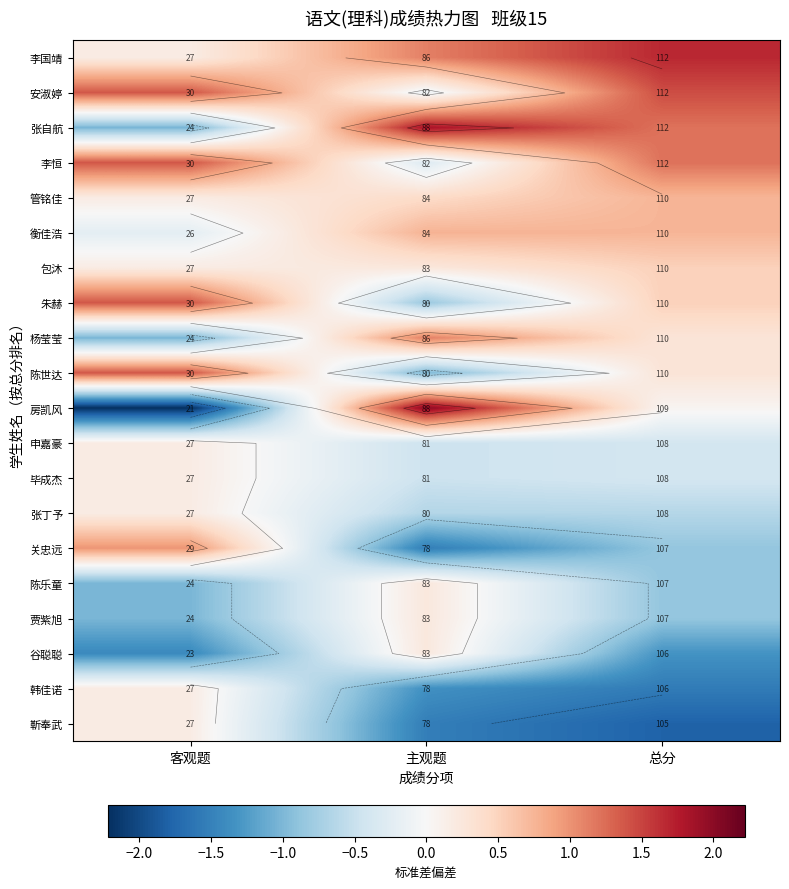

The value of 李国靖 at 客观题 is 0.2. True or false?

True